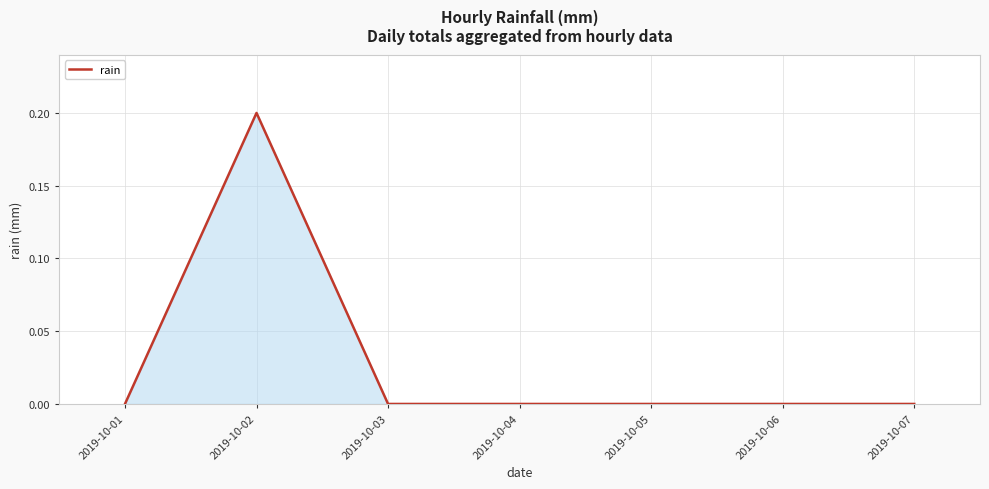

The chart shows a value of 0.0 at 2019-10-06. True or false?

True